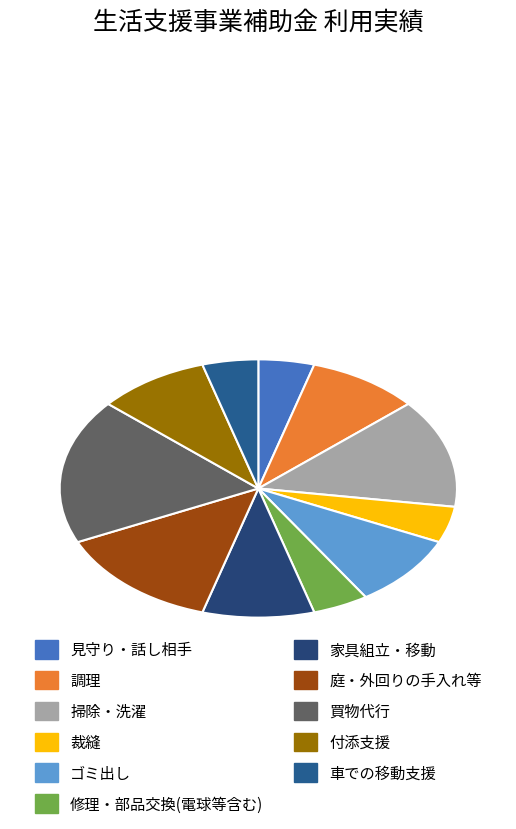

How many slices are in this pie chart?

11